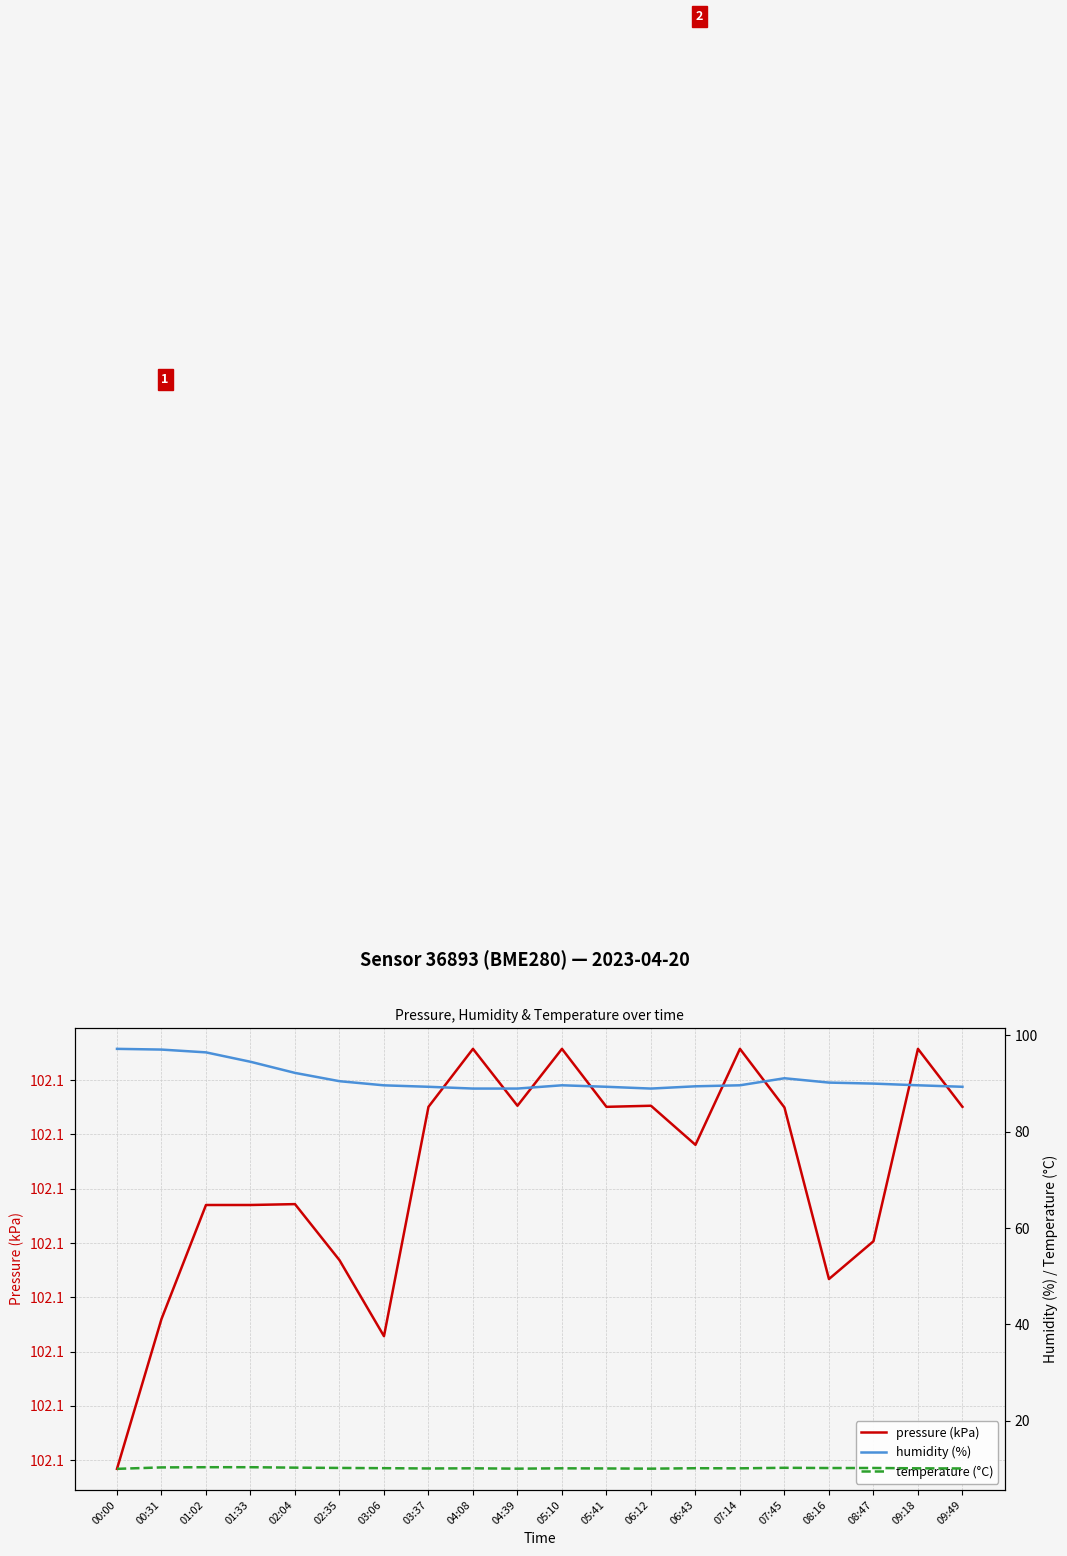

The pressure (kPa) series shows 132.9 at 02:04. True or false?

False